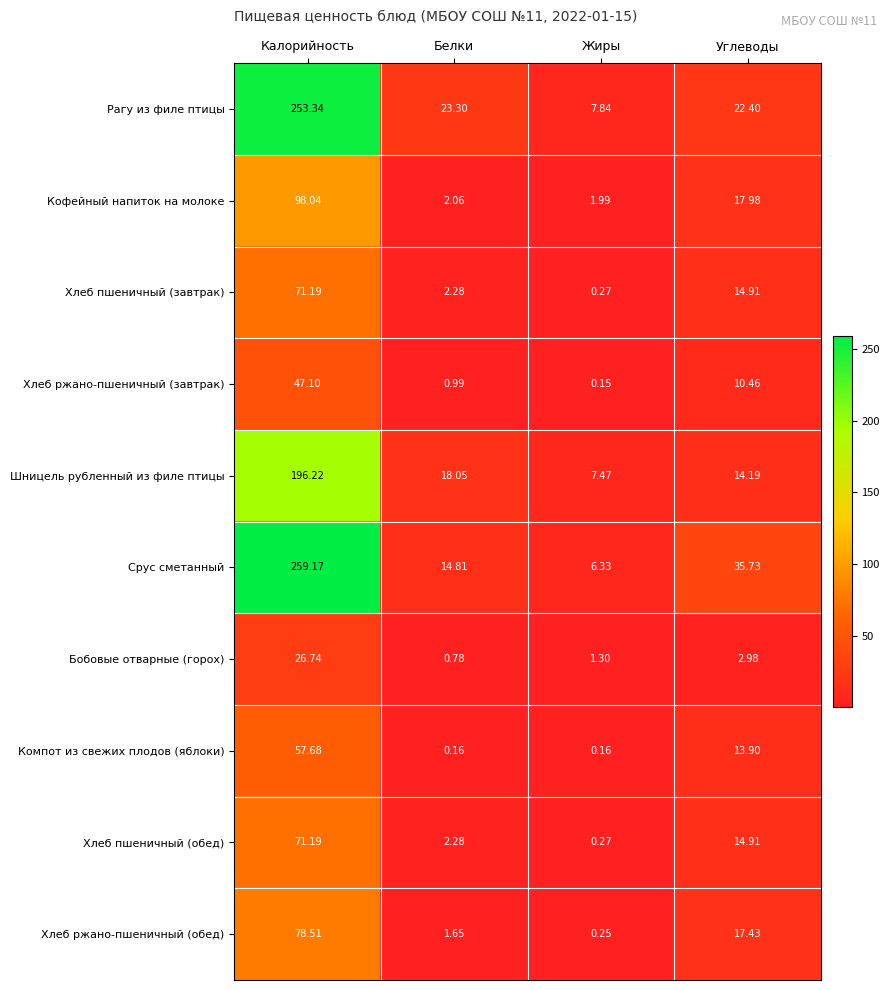

At which category is the sum across all series the highest?

Калорийность